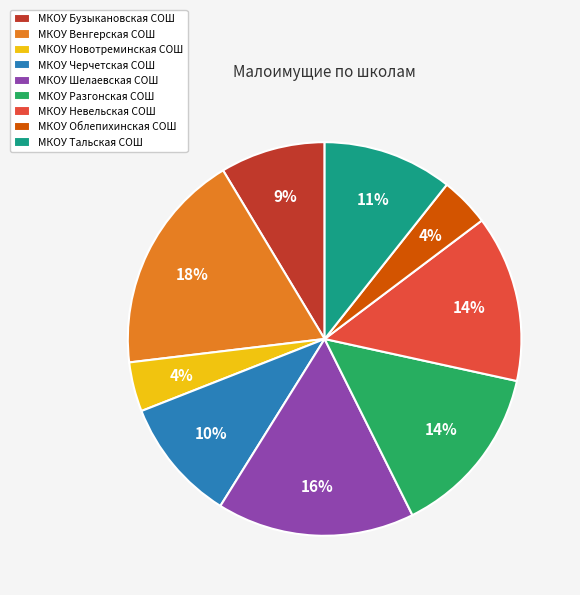

Is it true that МКОУ Тальская СОШ is 22% of the pie?

False